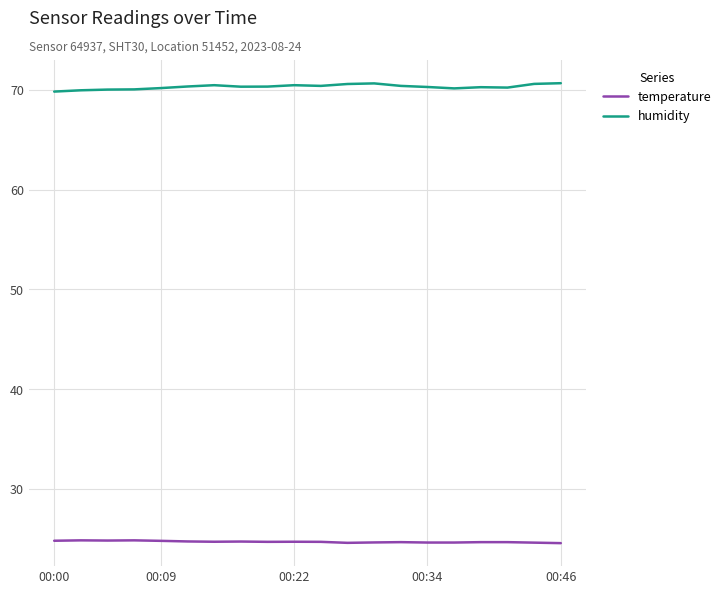

What is the sum of all temperature values?

494.3